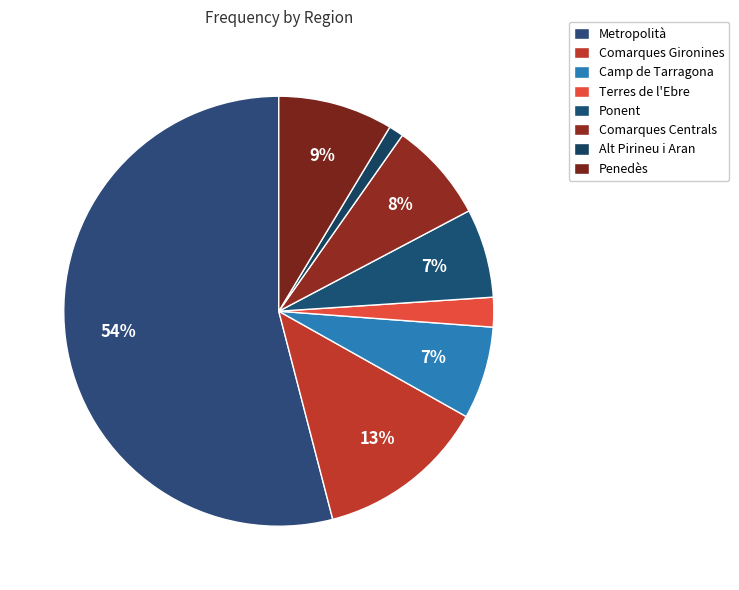

What is the smallest slice in the pie chart?

Alt Pirineu i Aran